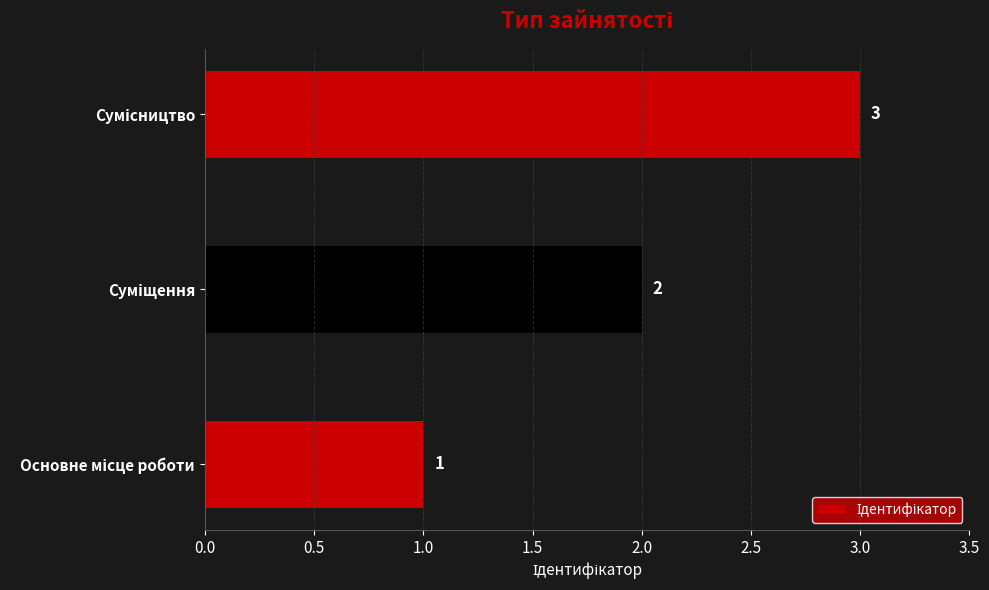

Are the bars grouped side by side (vs. stacked)?

No